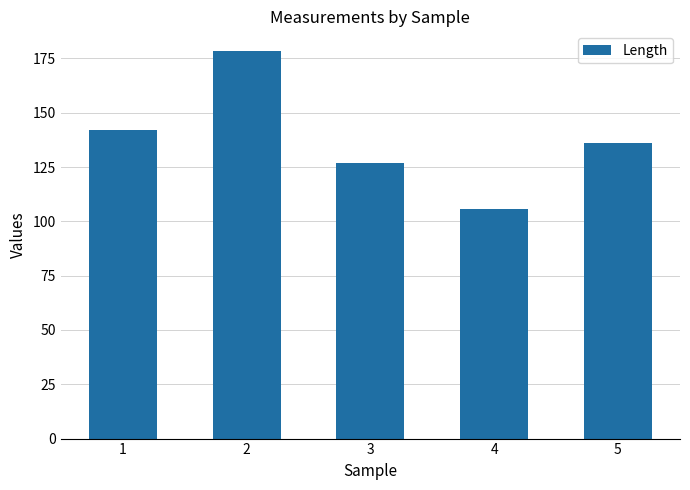

Does the chart contain stacked bars?

No